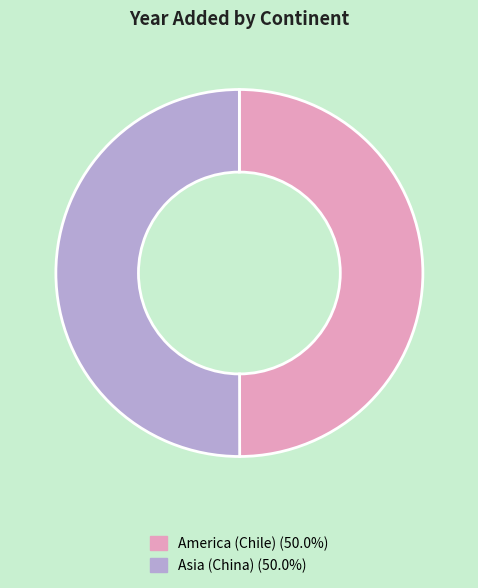

Is it true that Asia (China) is 40% of the pie?

False